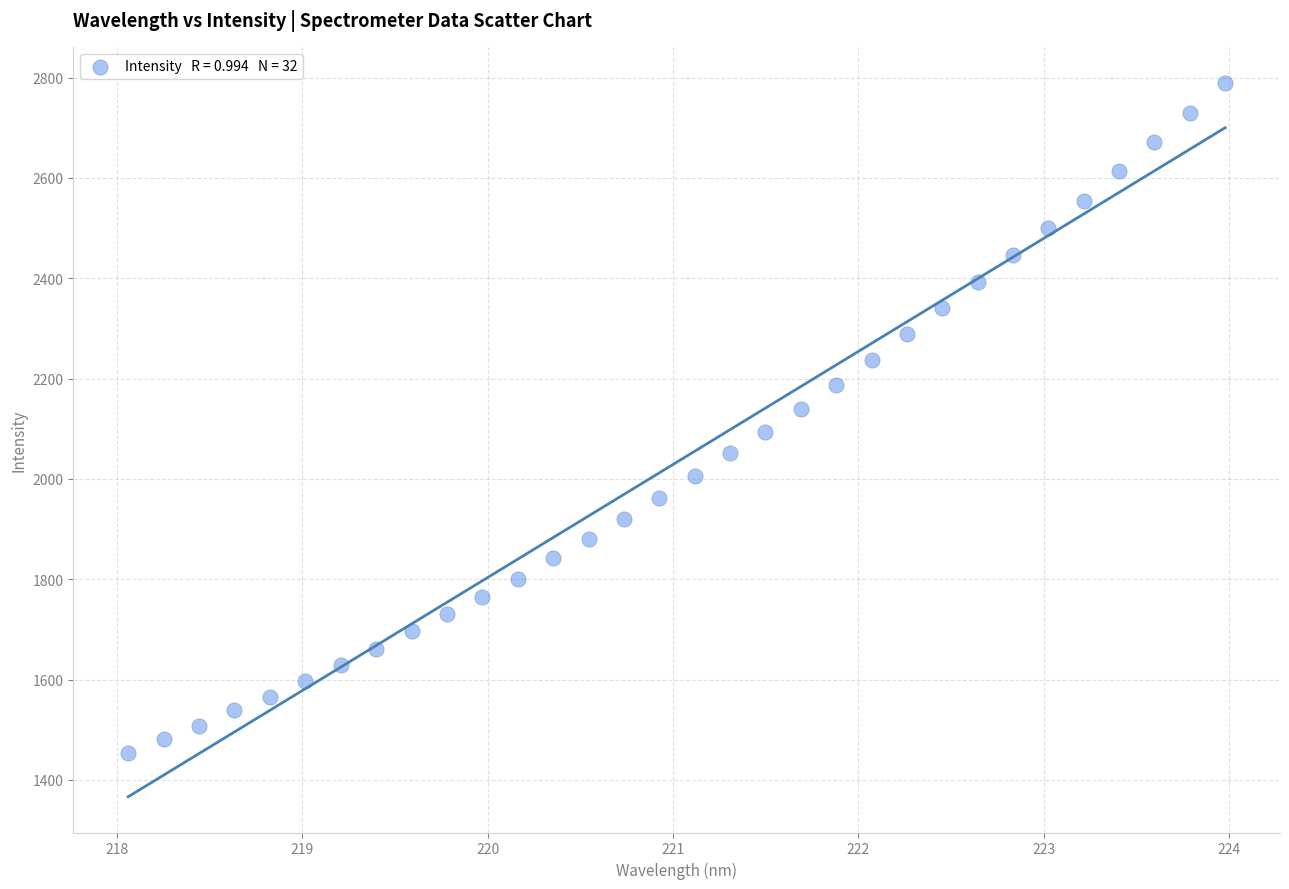

What is the range of Y values (max minus min)?

1335.9